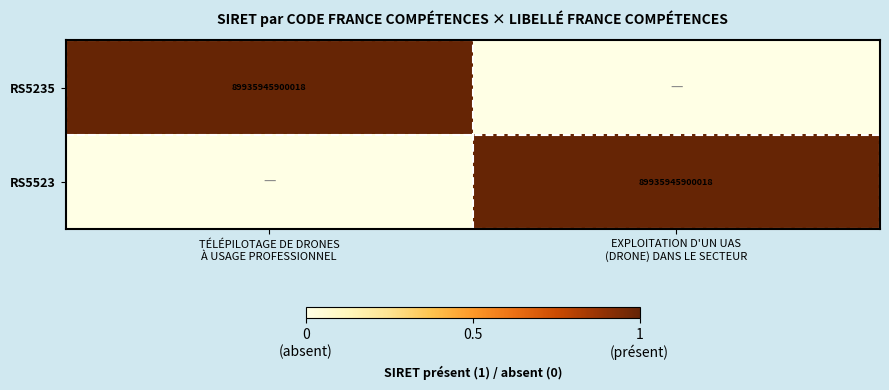

The RS5523 series shows -1 at TÉLÉPILOTAGE DE DRONES À USAGE PROFESSIONNEL. True or false?

False